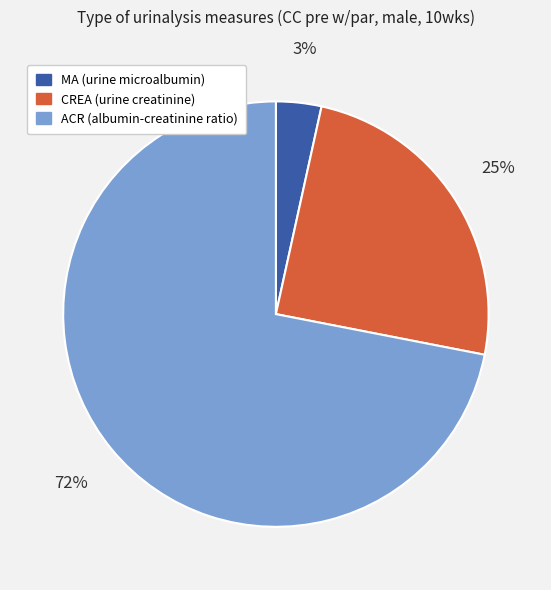

To the nearest percent, what is the average slice percentage?

33%